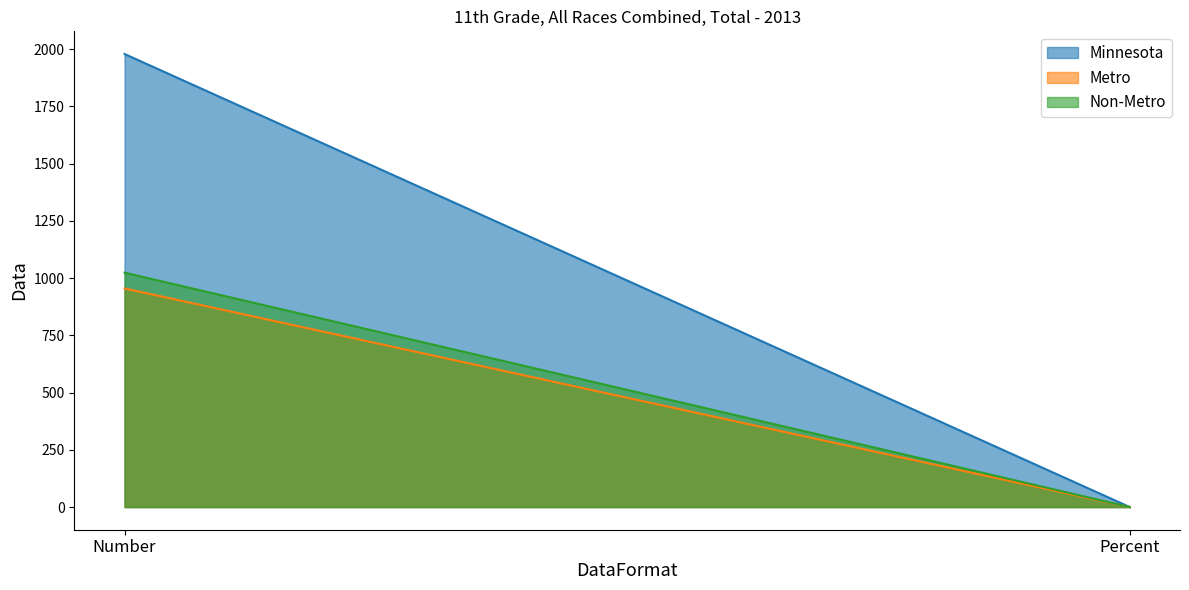

At Number, list the series in order from largest to smallest.

Minnesota, Non-Metro, Metro